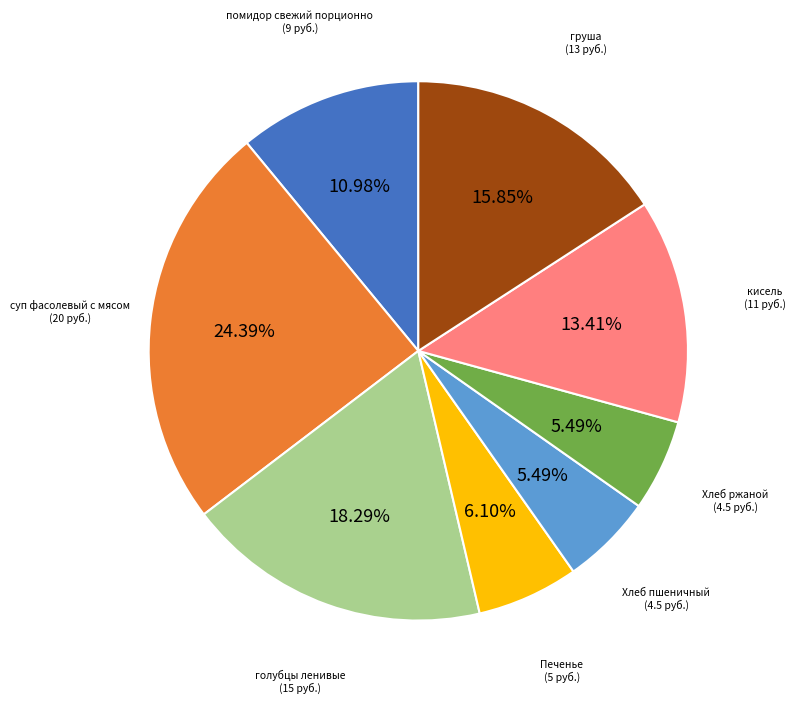

Does any single category account for the majority?

No